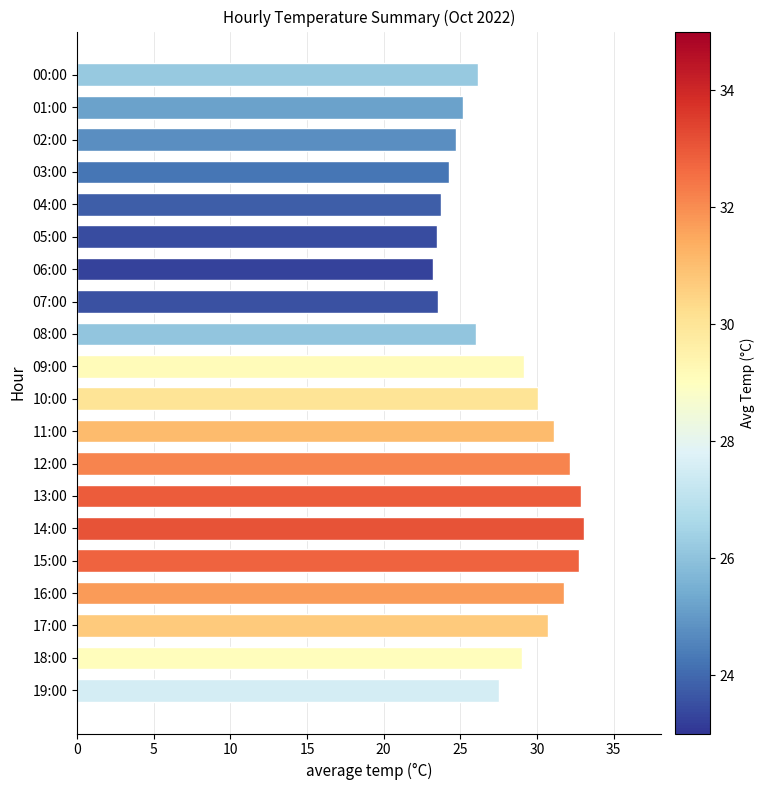

What is the maximum value shown in the chart?

33.1